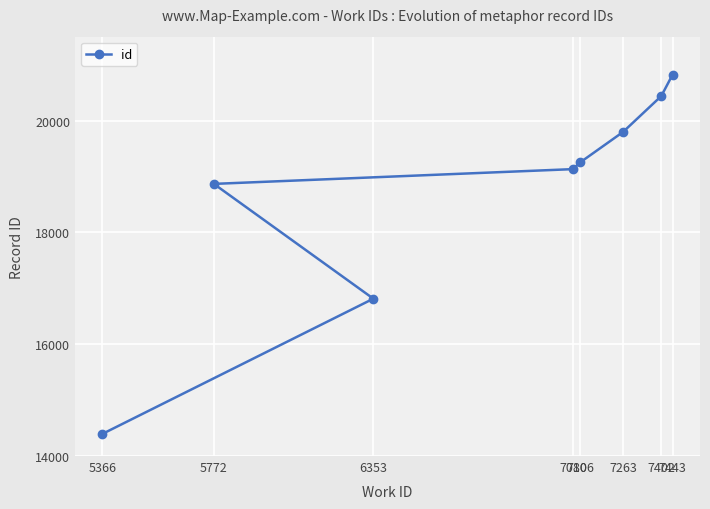

Read the value at 7402, to the nearest 10.

20440